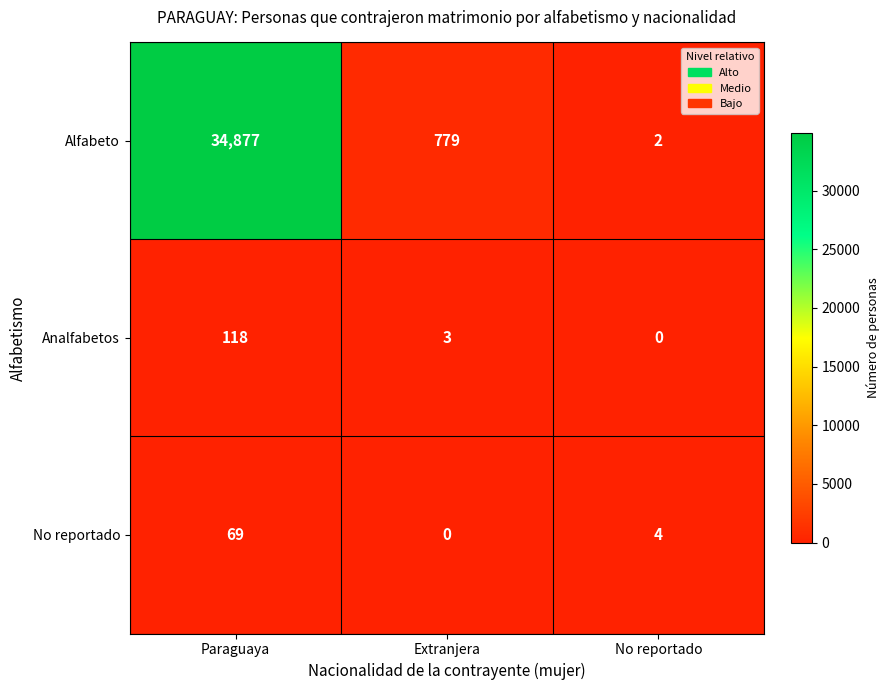

Between Paraguaya and Extranjera, which series saw the biggest shift?

Alfabeto